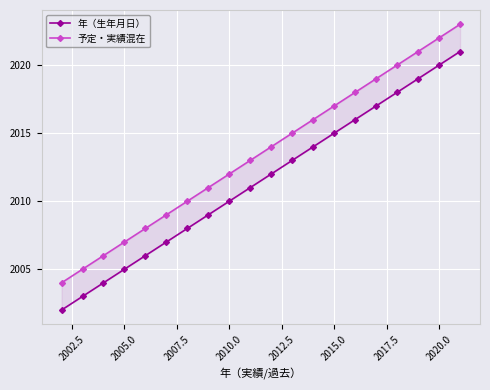

What is the total value across all series at 2010.0?

4022